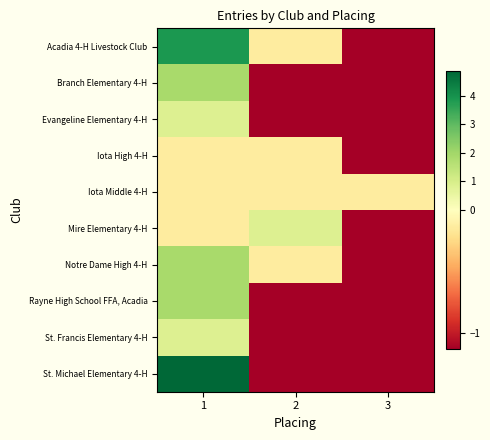

Which series changed the most between 1 and 3?

St. Michael Elementary 4-H